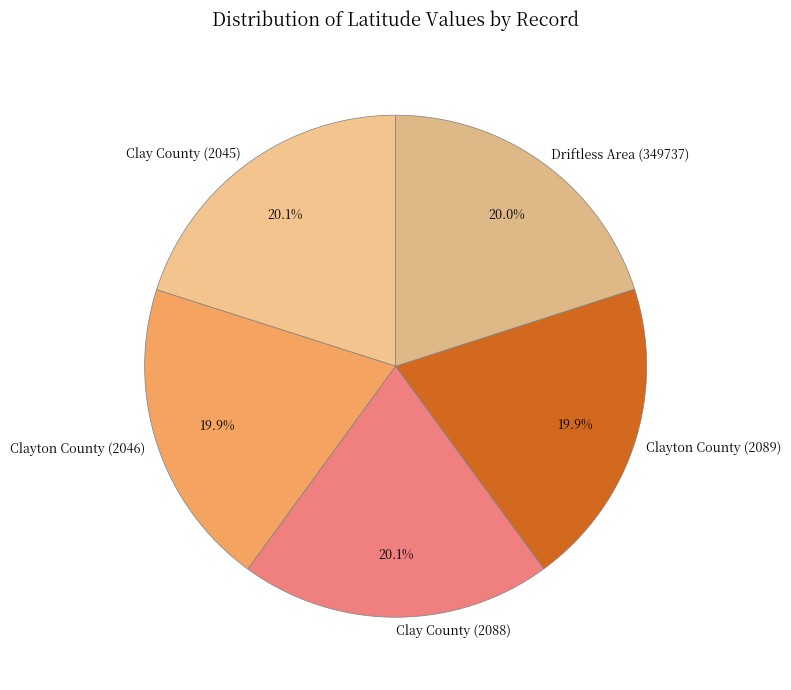

Is there a majority slice in this chart?

No